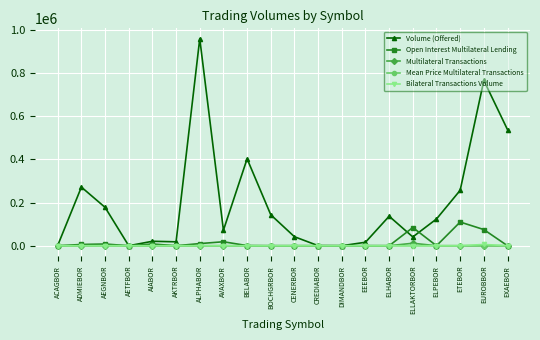

Which series changed the most between AKTRBOR and ELHABOR?

Volume (Offered)